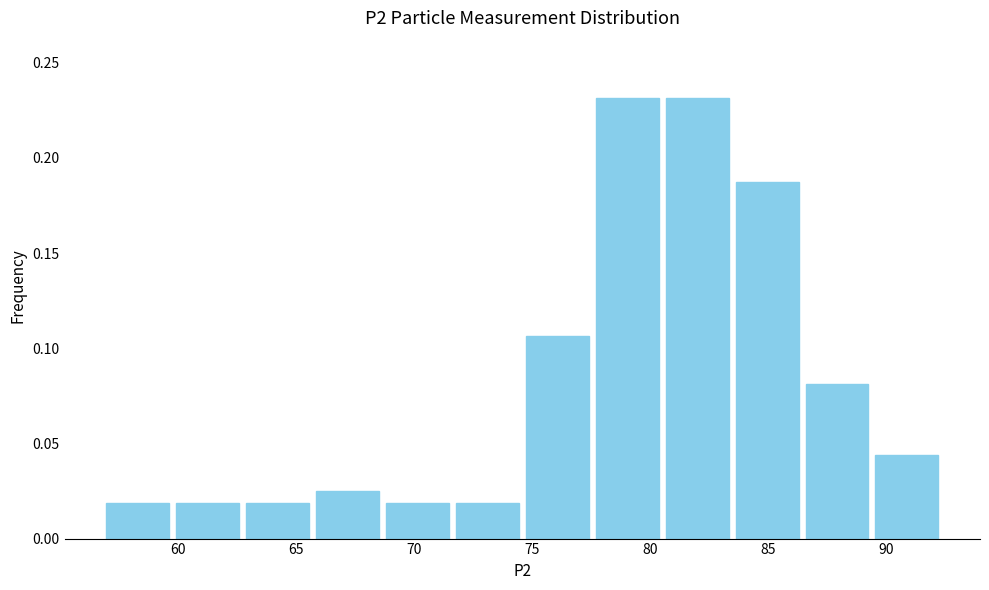

Reading left to right, list every bar in this chart as the range it spans on the x-axis followed by its height. Neither the bar edges nor the heights are printed on the chart, so give them approximately, as read against the axes.

57.0 to 60.0: 0.020
60.0 to 62.5: 0.020
62.5 to 65.5: 0.020
65.5 to 68.5: 0.025
68.5 to 71.5: 0.020
71.5 to 74.5: 0.020
74.5 to 77.5: 0.105
77.5 to 80.5: 0.230
80.5 to 83.5: 0.230
83.5 to 86.5: 0.190
86.5 to 89.5: 0.080
89.5 to 92.5: 0.045